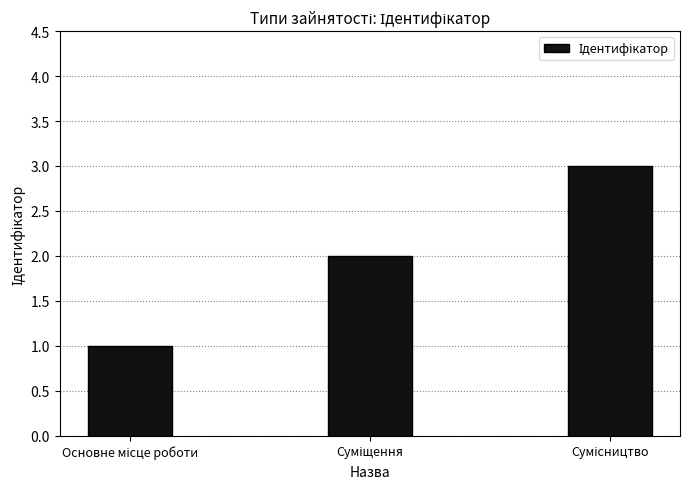

What is the greatest value displayed?

3